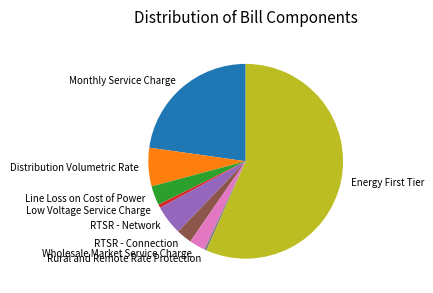

How many slices are in this pie chart?

9